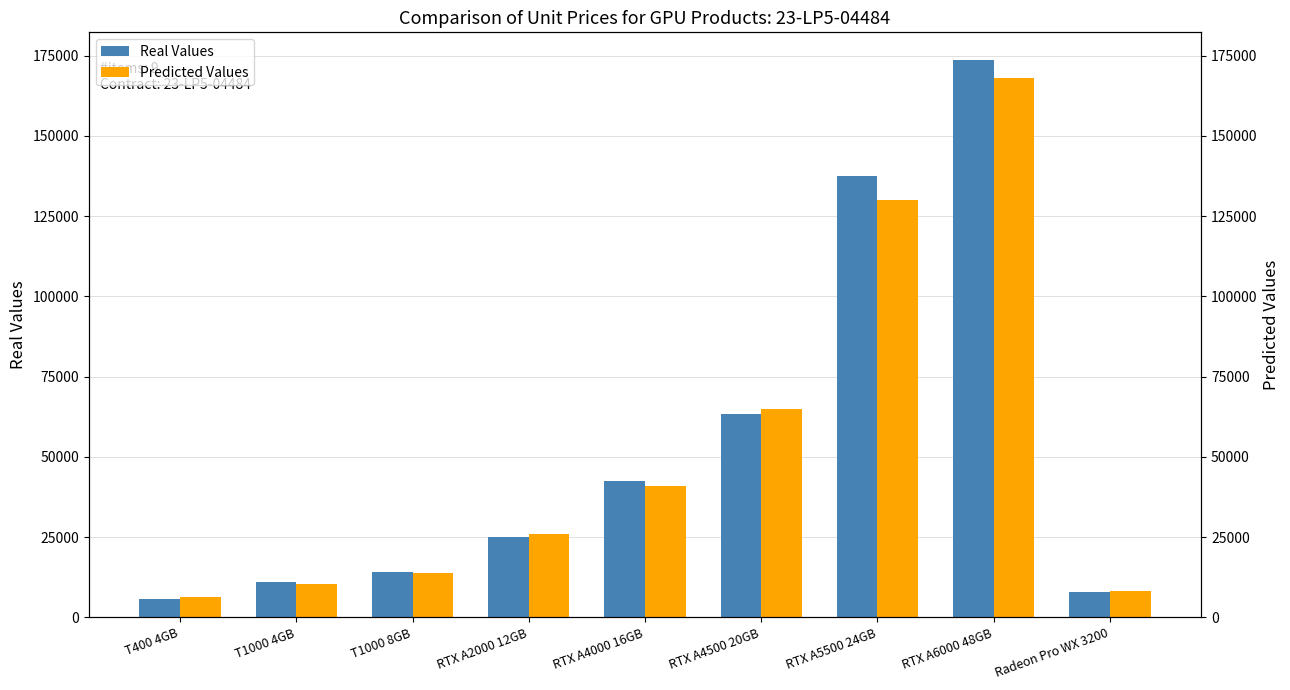

What is the total value across all series at RTX A4500 20GB?

128365